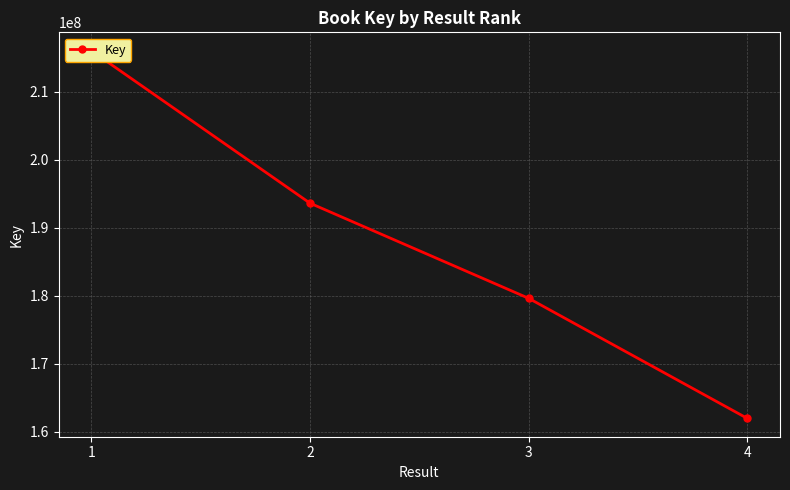

What is the value of the 2nd point from the left?

193618529